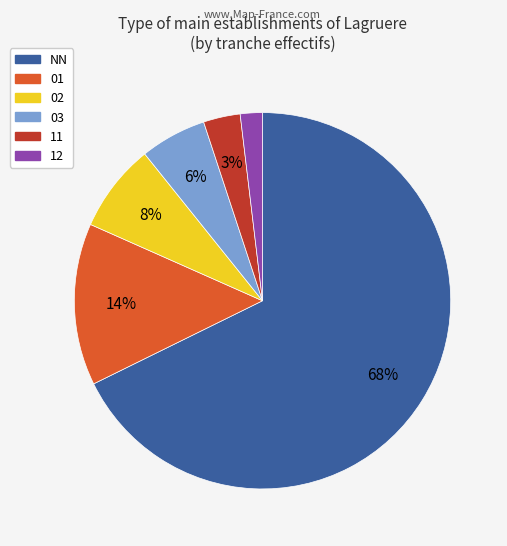

Is there a majority slice in this chart?

Yes